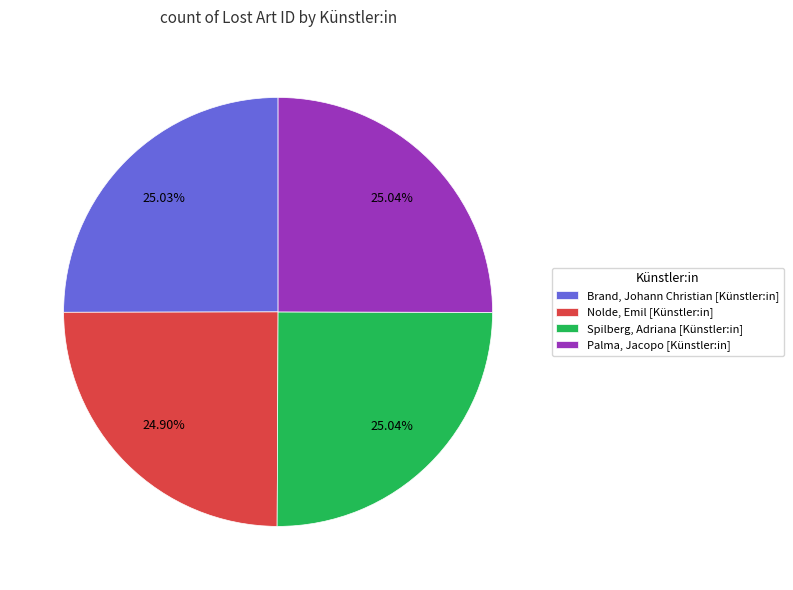

Is it true that Spilberg, Adriana [Künstler:in] is 25% of the pie?

True